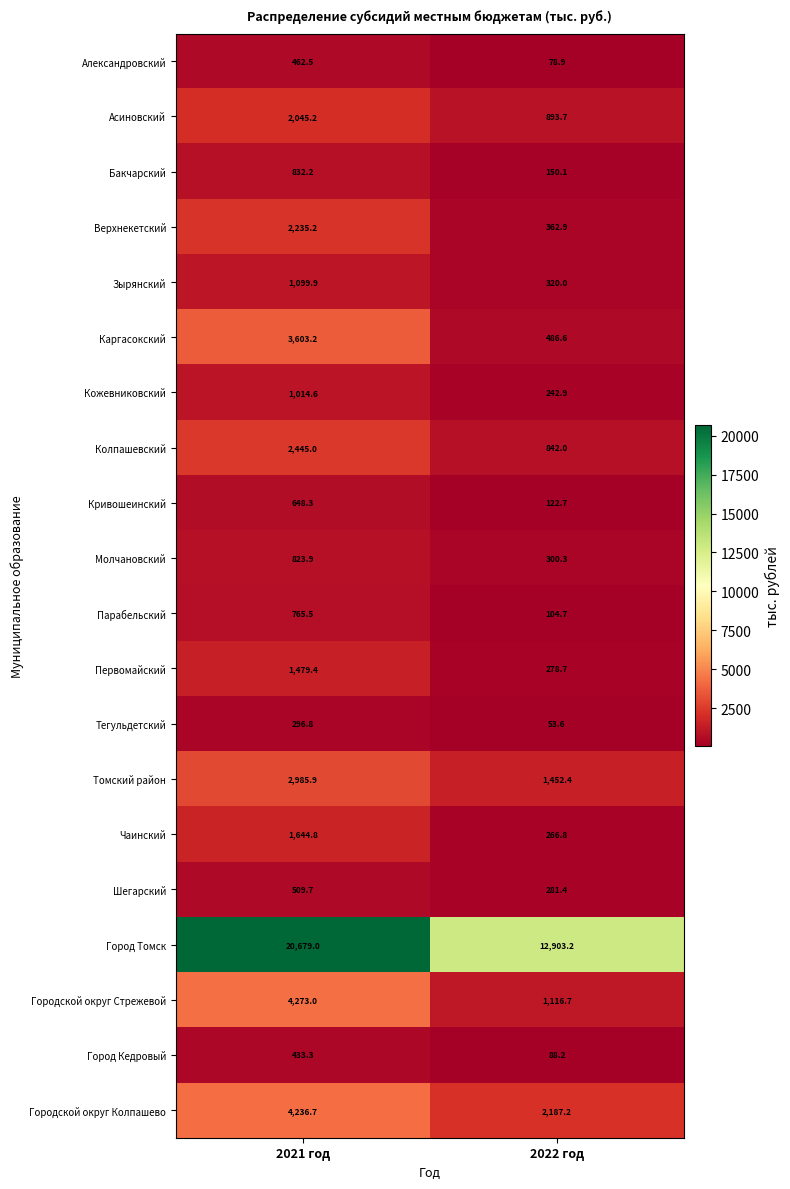

What is the sum of the Город Томск values at 2022 год and 2021 год?

33582.2